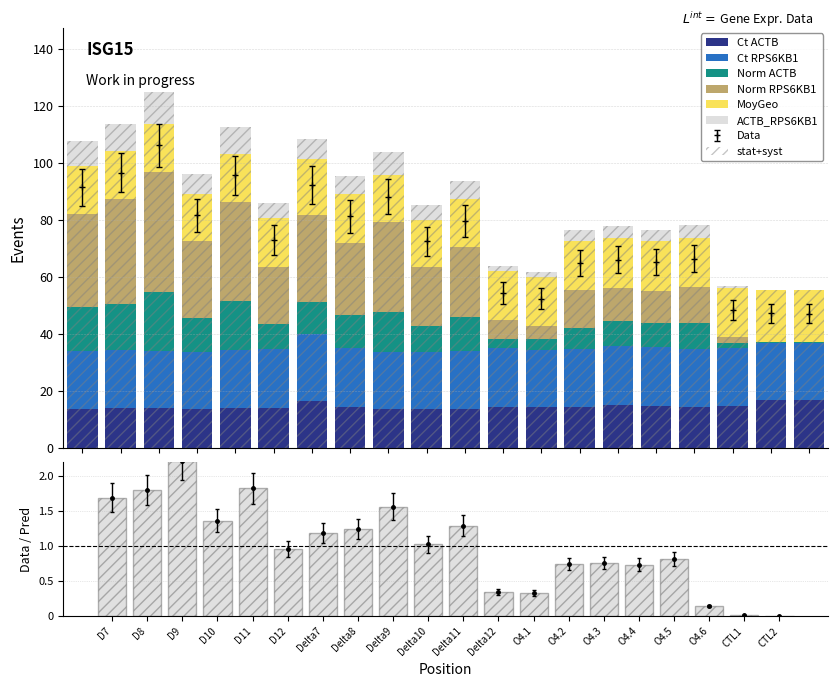

Reading left to right, transcribe all the data shown in this chart.

Ct ACTB: 13.8	13.9	13.8	13.6	14.0	14.1	16.6	14.3	13.6	13.6	13.8	14.3	14.4	14.3	15.0	14.8	14.5	14.7	16.7	16.7
Ct RPS6KB1: 20.2	20.4	20.2	20.0	20.3	20.7	23.4	20.7	20.2	20.1	20.1	20.7	20.0	20.4	20.7	20.6	20.3	20.4	20.2	20.2
Norm ACTB: 15.6	16.1	20.6	12.1	17.3	8.6	11.1	11.6	13.9	9.0	11.9	3.2	3.8	7.4	8.9	8.3	9.1	1.7	0.2	0.1
Norm RPS6KB1: 32.7	37.0	42.2	26.9	34.5	20.2	30.7	25.1	31.6	20.8	24.8	6.7	4.6	13.2	11.5	11.5	12.6	2.1	0.0	0.0
MoyGeo: 16.7	16.8	16.7	16.5	16.9	17.1	19.7	17.2	16.6	16.5	16.6	17.2	17.0	17.1	17.6	17.5	17.2	17.3	18.4	18.4
ACTB_RPS6KB1: 8.7	9.3	11.4	6.9	9.5	5.0	7.2	6.6	8.0	5.2	6.6	1.8	1.7	3.9	4.1	3.9	4.3	0.8	0.0	0.0